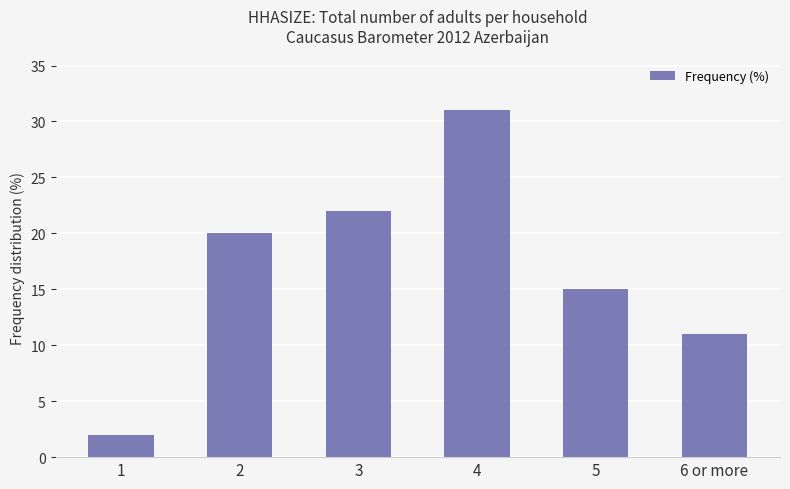

Reading left to right, what are all the values shown in this chart?

2	20	22	31	15	11